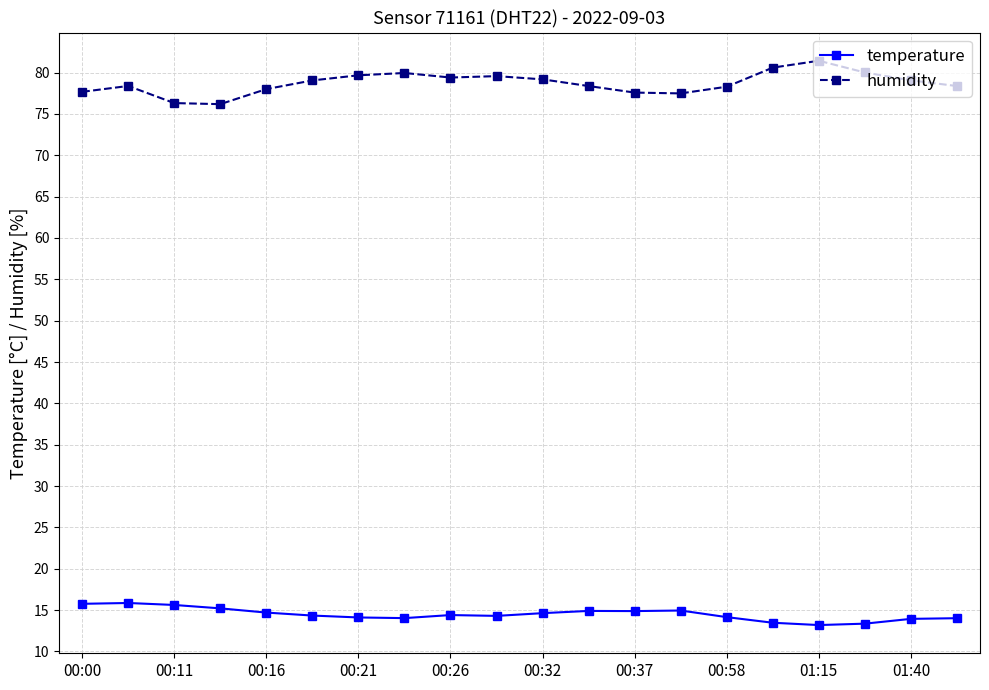

What is the difference between the second highest and second lowest values in the humidity series?

4.3